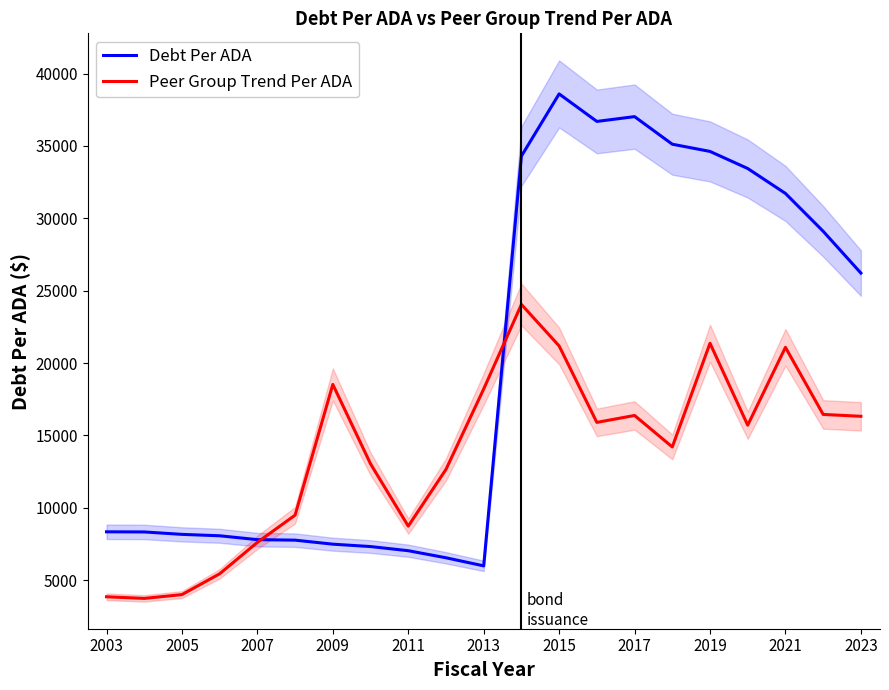

True or false: Debt Per ADA has a value of 37027.2 at 2017.

True